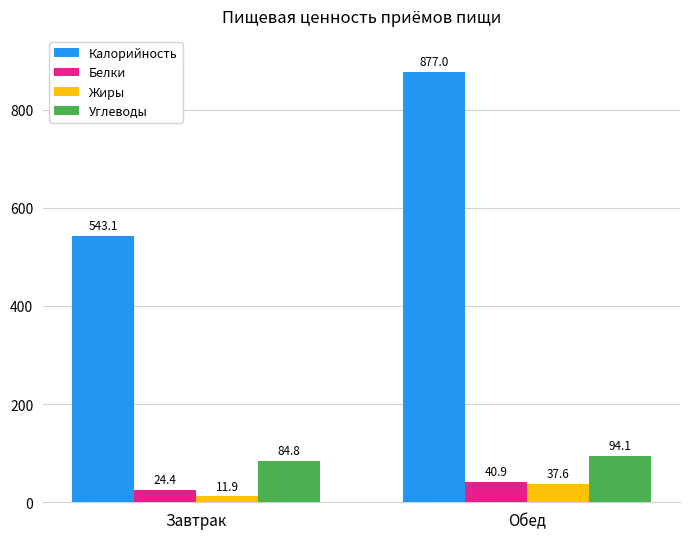

Reading right to left, what are all the values shown in this chart?

Калорийность: 877.0	543.1
Белки: 40.9	24.4
Жиры: 37.6	11.9
Углеводы: 94.1	84.8